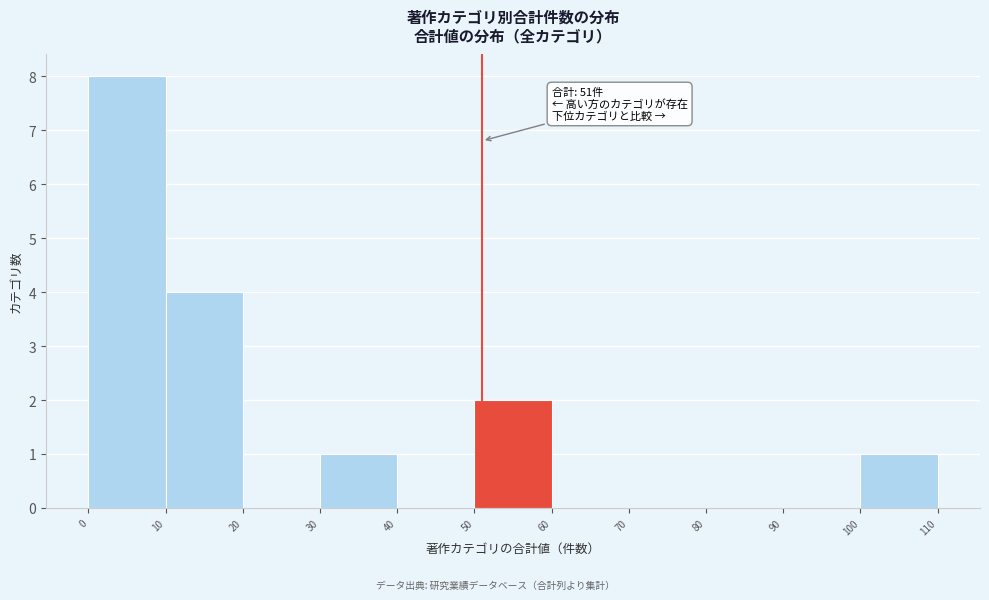

Which range on the x-axis has the tallest bar?

0 to 10